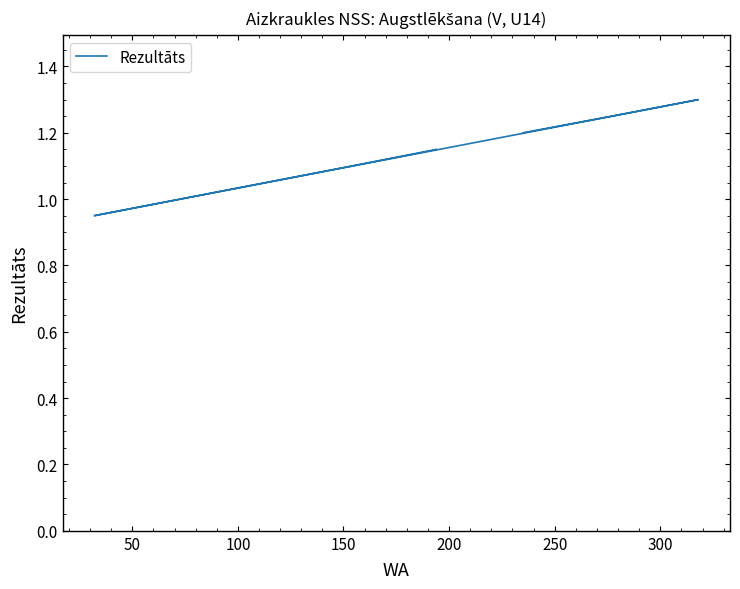

What is the label of the 5th point from the right?

300